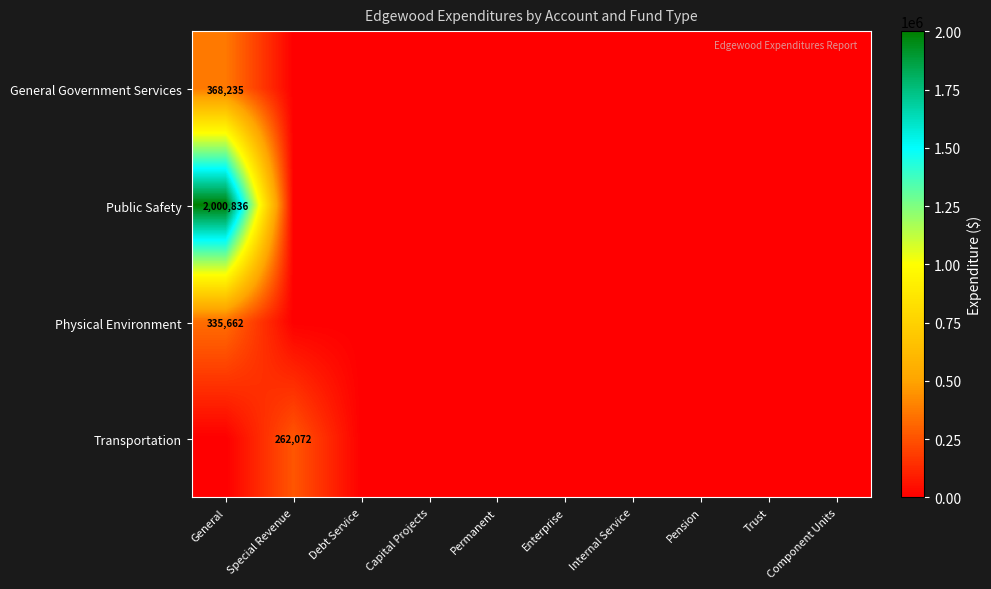

The value of General Government Services at Capital Projects is 0. True or false?

True